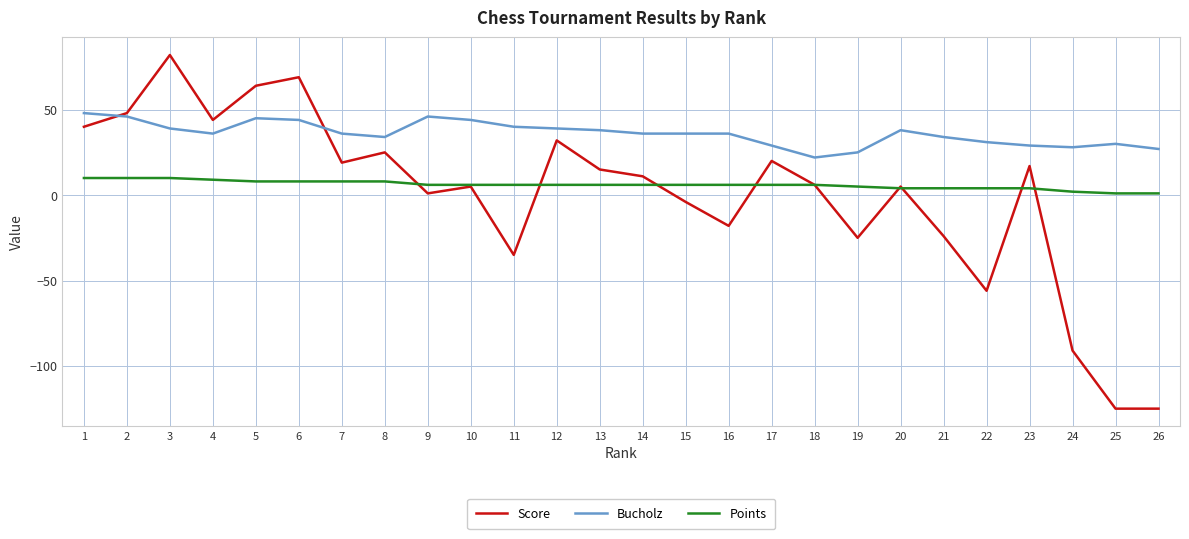

The value of Score at 11 is -23. True or false?

False